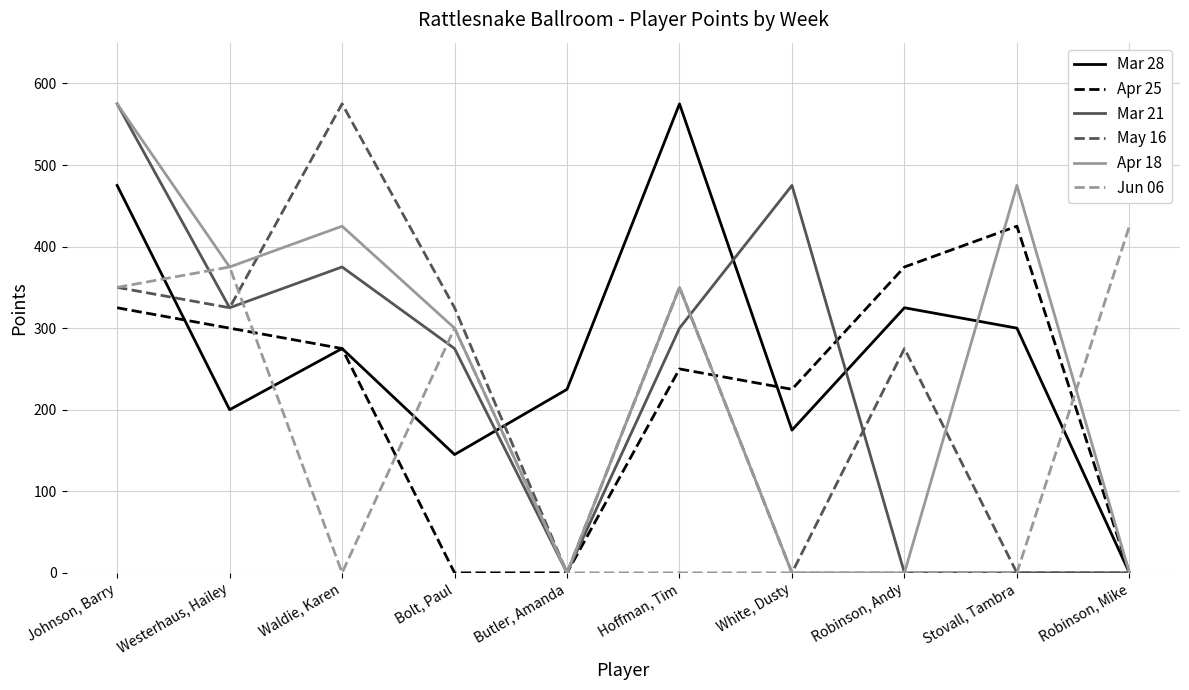

Reading left to right, what are all the values shown in this chart?

Mar 28: Johnson, Barry=475	Westerhaus, Hailey=200	Waldie, Karen=275	Bolt, Paul=145	Butler, Amanda=225	Hoffman, Tim=575	White, Dusty=175	Robinson, Andy=325	Stovall, Tambra=300	Robinson, Mike=0
Apr 25: Johnson, Barry=325	Westerhaus, Hailey=300	Waldie, Karen=275	Bolt, Paul=0	Butler, Amanda=0	Hoffman, Tim=250	White, Dusty=225	Robinson, Andy=375	Stovall, Tambra=425	Robinson, Mike=0
Mar 21: Johnson, Barry=575	Westerhaus, Hailey=325	Waldie, Karen=375	Bolt, Paul=275	Butler, Amanda=0	Hoffman, Tim=300	White, Dusty=475	Robinson, Andy=0	Stovall, Tambra=0	Robinson, Mike=0
May 16: Johnson, Barry=350	Westerhaus, Hailey=325	Waldie, Karen=575	Bolt, Paul=325	Butler, Amanda=0	Hoffman, Tim=350	White, Dusty=0	Robinson, Andy=275	Stovall, Tambra=0	Robinson, Mike=0
Apr 18: Johnson, Barry=575	Westerhaus, Hailey=375	Waldie, Karen=425	Bolt, Paul=300	Butler, Amanda=0	Hoffman, Tim=350	White, Dusty=0	Robinson, Andy=0	Stovall, Tambra=475	Robinson, Mike=0
Jun 06: Johnson, Barry=350	Westerhaus, Hailey=375	Waldie, Karen=0	Bolt, Paul=300	Butler, Amanda=0	Hoffman, Tim=0	White, Dusty=0	Robinson, Andy=0	Stovall, Tambra=0	Robinson, Mike=425